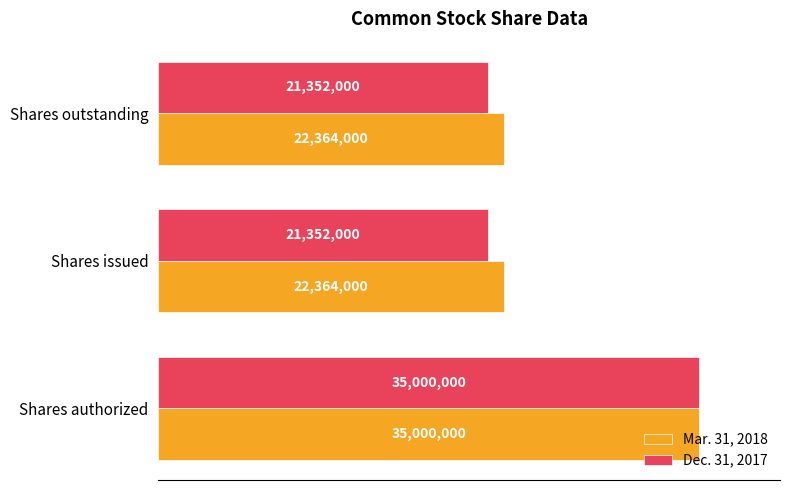

What are all the series names shown in the legend?

Mar. 31, 2018, Dec. 31, 2017